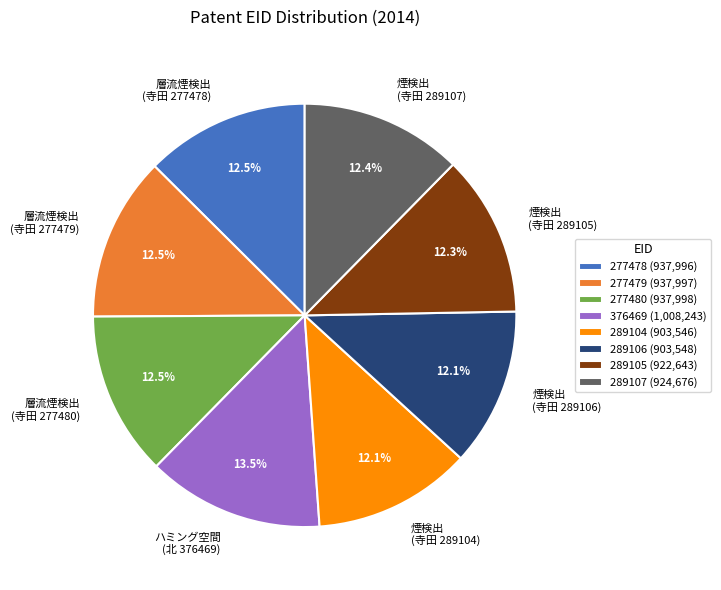

To the nearest percent, what is the combined percentage of 289106 and 277479?

25%